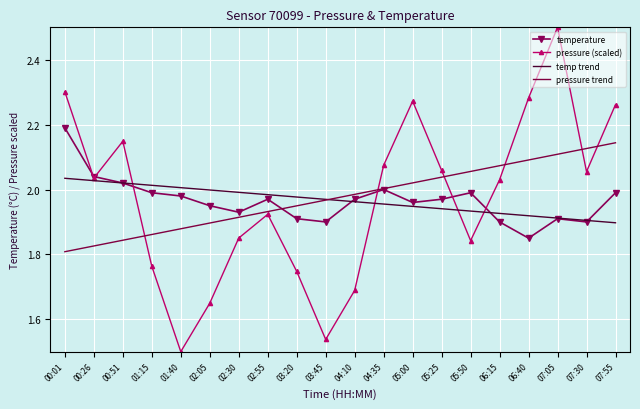

In pressure (scaled), how many points are higher than both neighbors (excluding endpoints)?

4